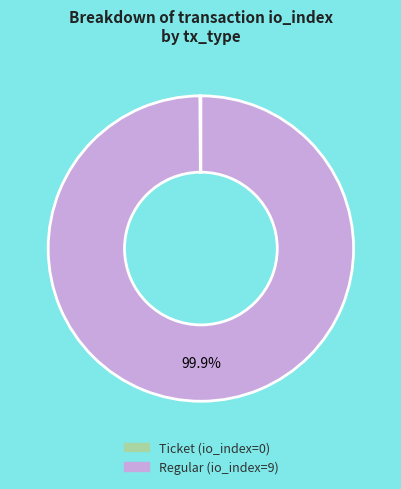

Is there a majority slice in this chart?

Yes